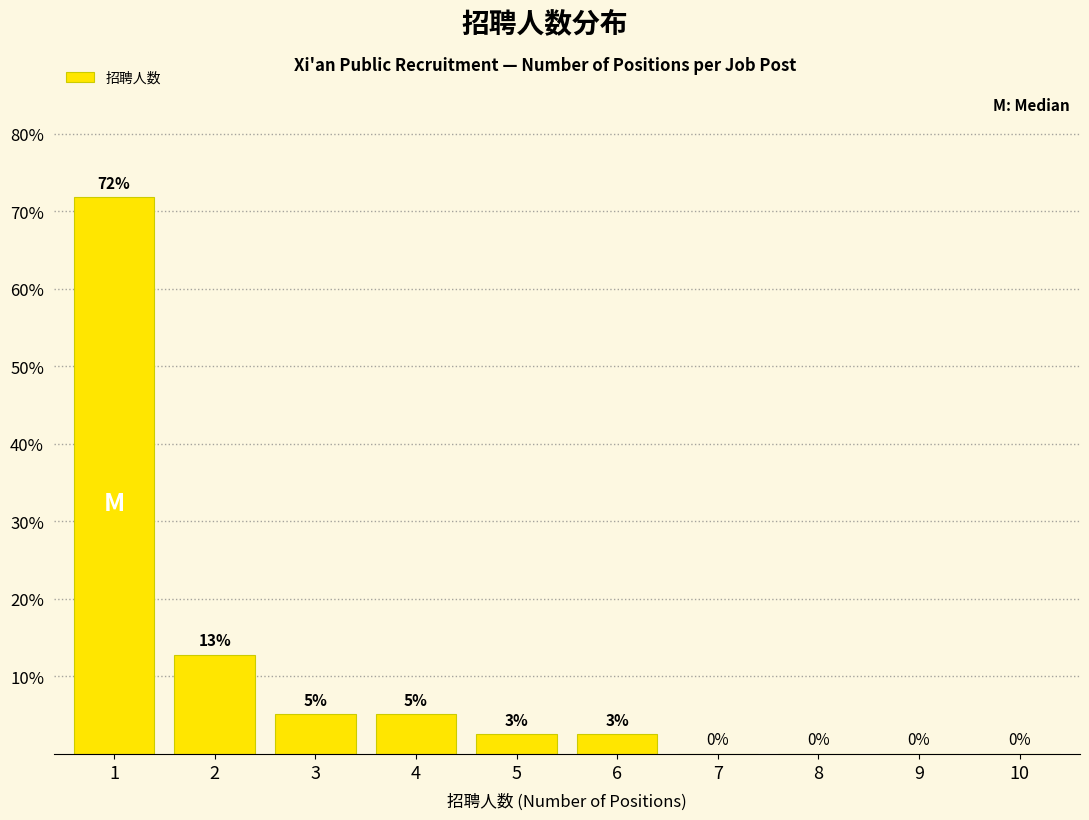

What is the ratio of the value at 3 to the value at 2?

0.4